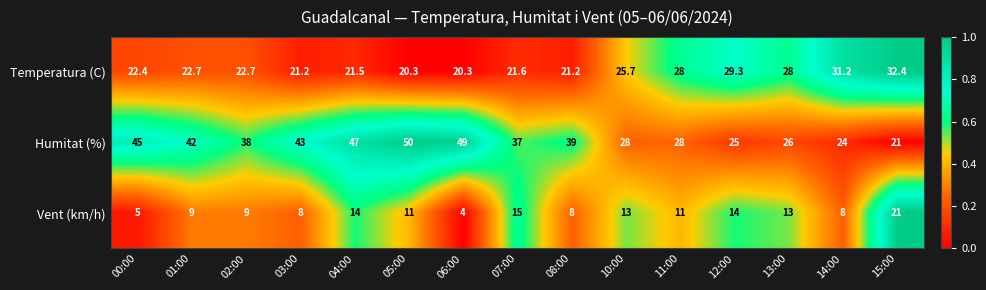

At which category does the chart reach its minimum across all series?

06:00